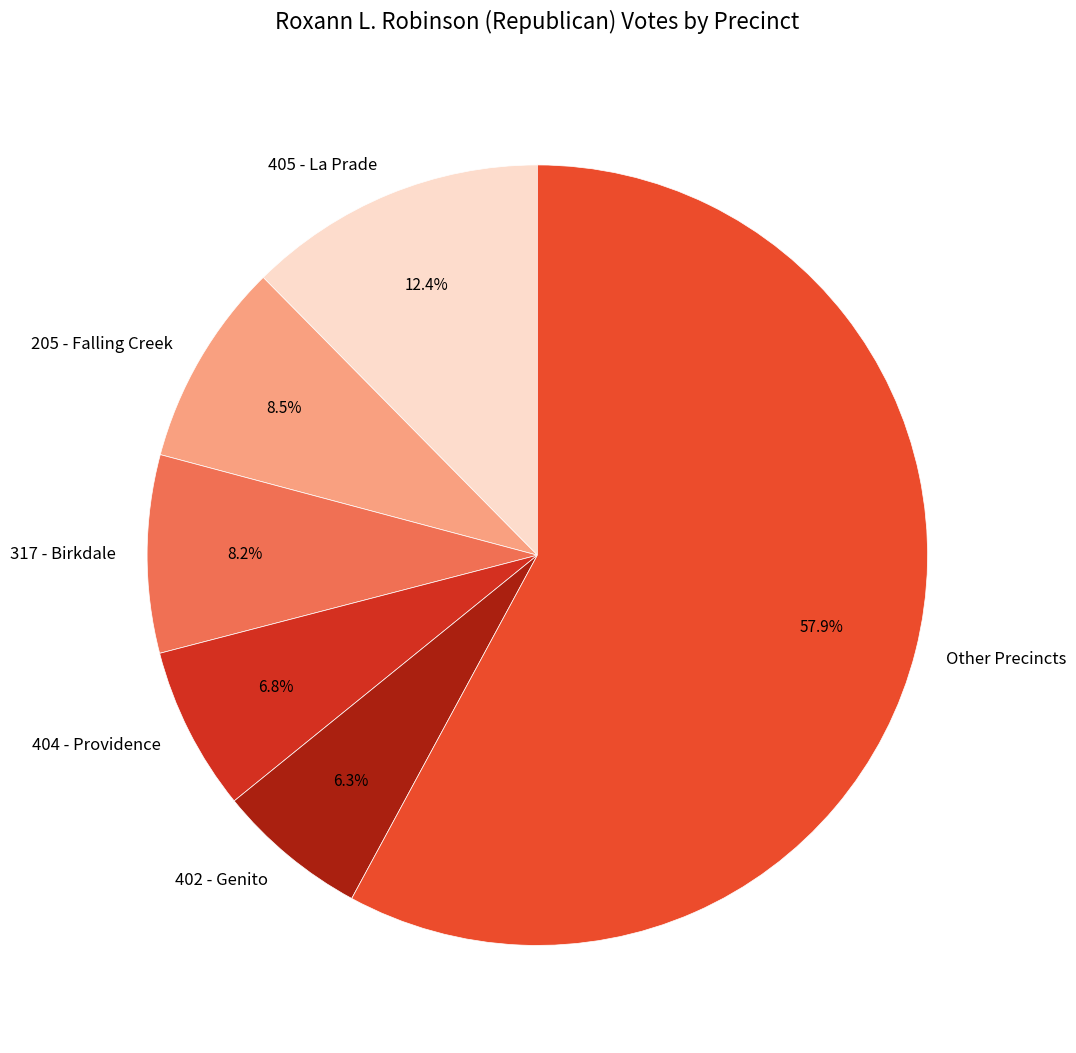

Does 405 - La Prade account for over 50% of the chart?

No